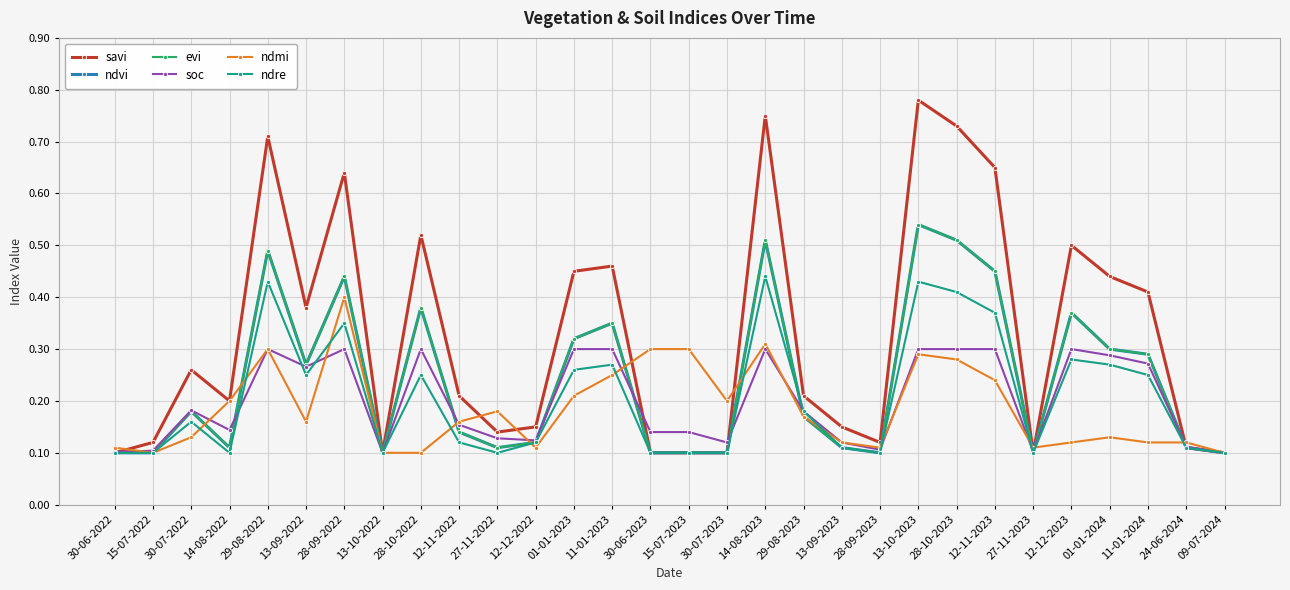

How many evi values are between 0 and 1?

30